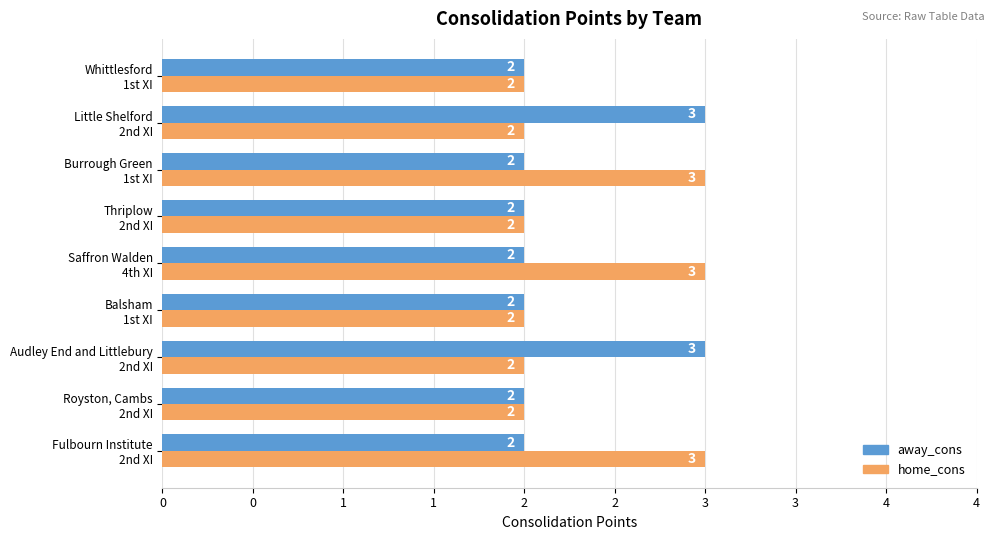

What are all the series names shown in the legend?

away_cons, home_cons